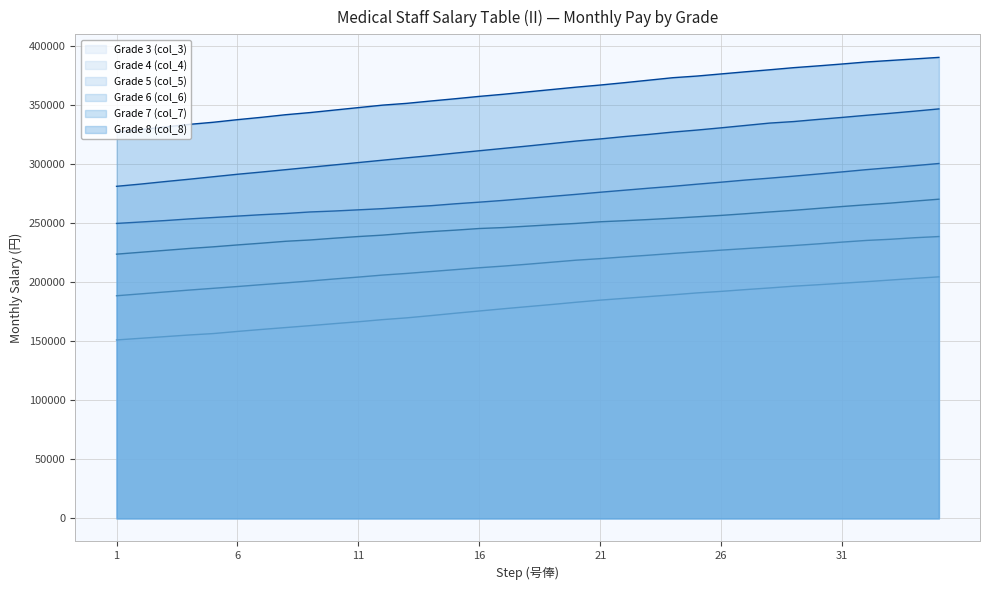

At which category is the sum across all series the highest?

35